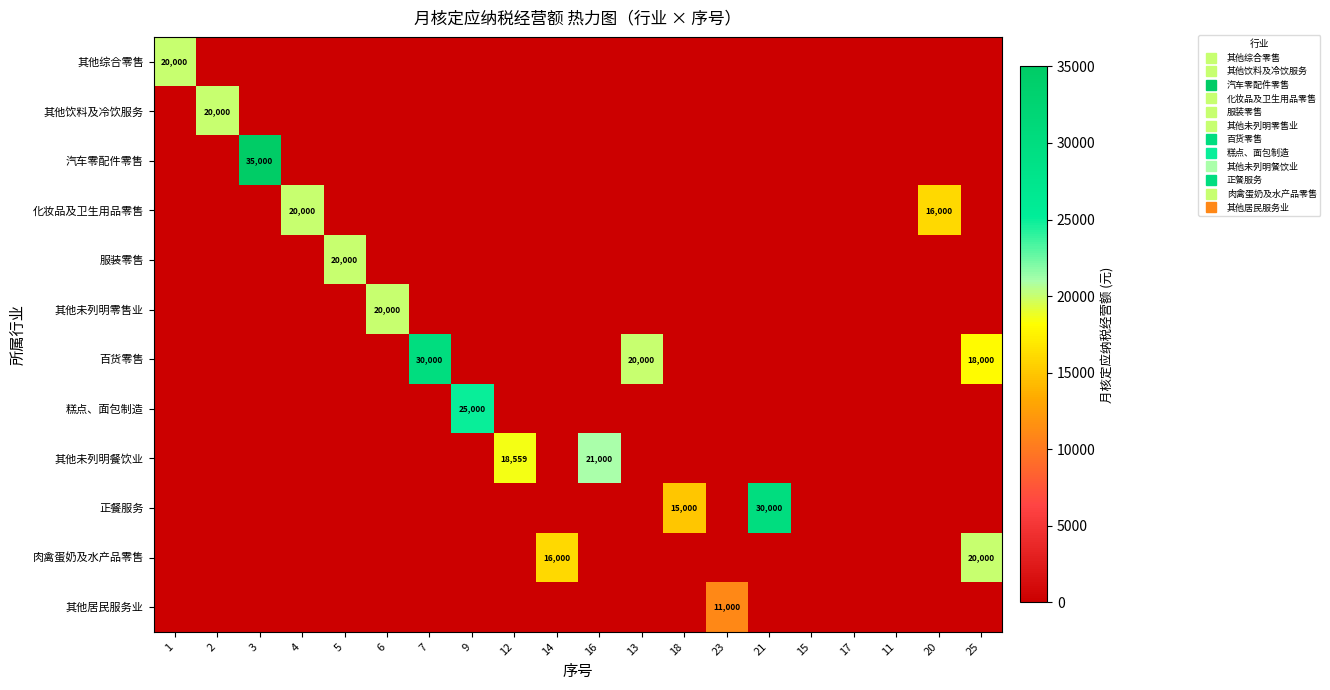

Which series has the widest spread of values?

汽车零配件零售